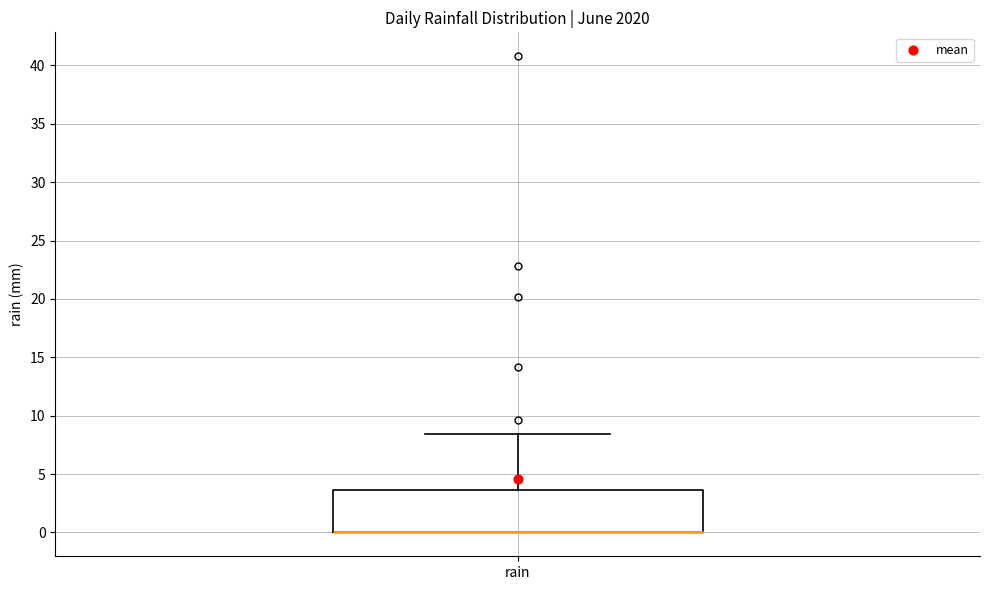

Read this box plot against the y-axis: the position of the median line, the range covered by the box, and the ends of both whiskers. The values are not printed on the chart, so give them approximately, as read against the axis.

median 0.0 (drawn on the box's lower edge), box 0.0 to 3.5, whiskers 0.0 to 8.5